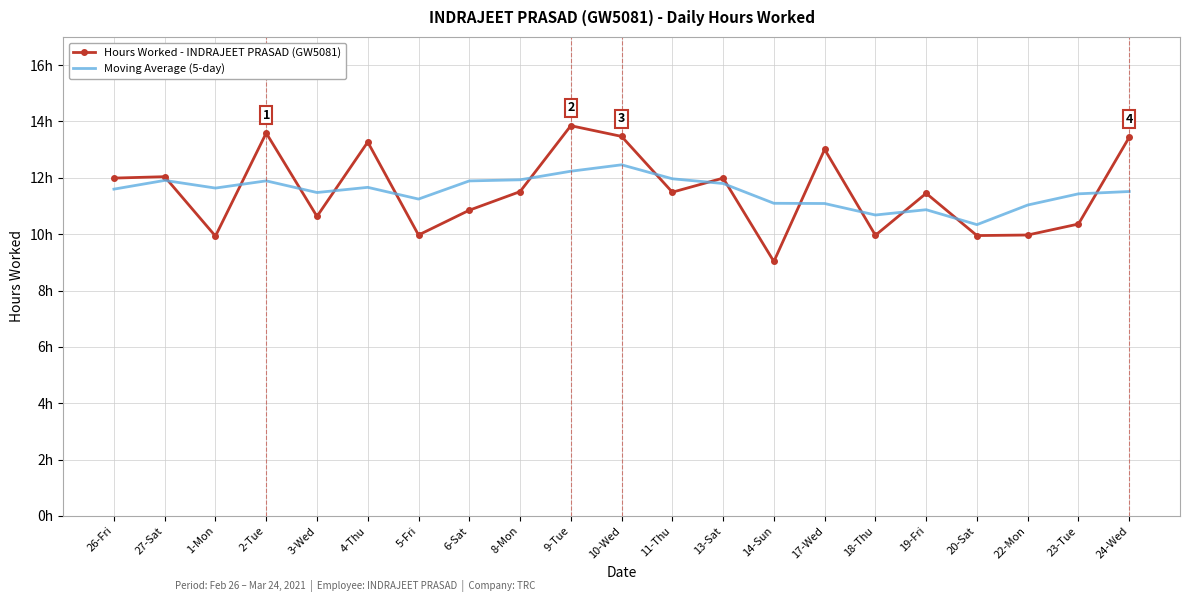

Which category has the highest value across all series?

9-Tue